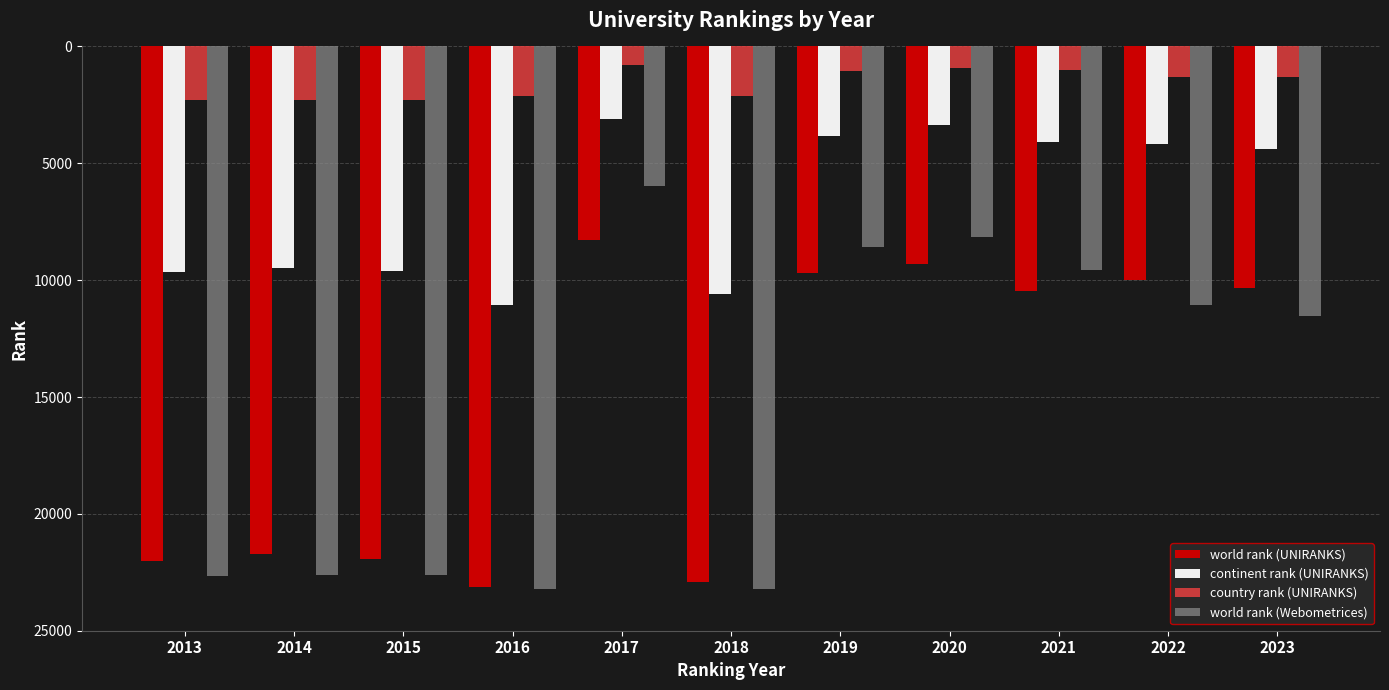

What is the highest value of the world rank (Webometrices) series?

23234